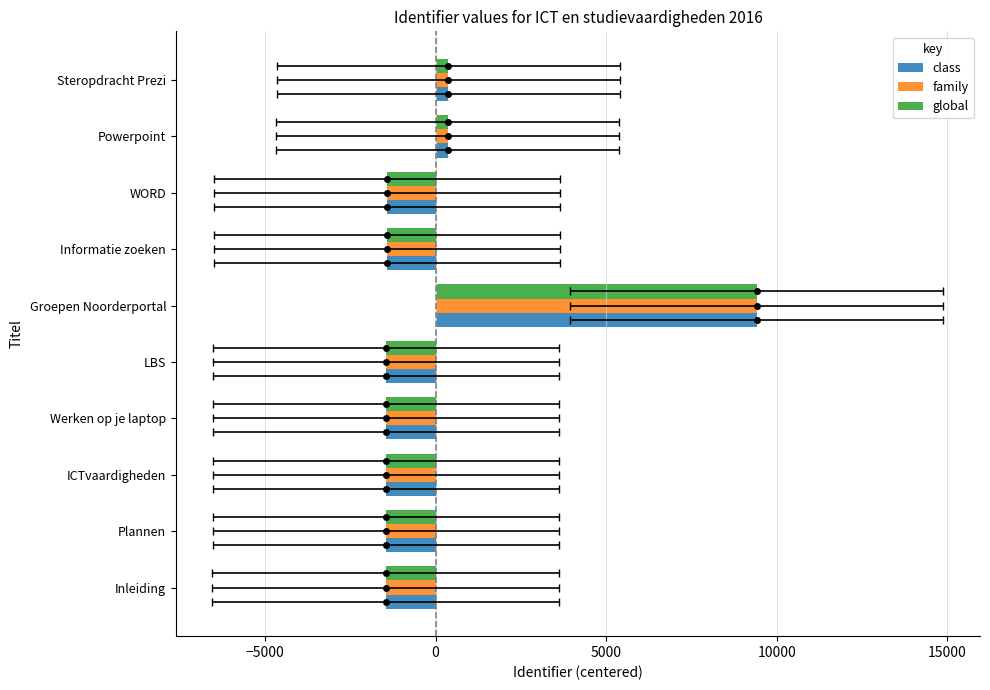

Reading left to right, what are all the values shown in this chart?

class: -1464.2	-1462.2	-1455.2	-1452.2	-1454.2	9410.8	-1429.2	-1425.2	356.8	374.8
family: -1464.2	-1462.2	-1455.2	-1452.2	-1454.2	9410.8	-1429.2	-1425.2	356.8	374.8
global: -1464.2	-1462.2	-1455.2	-1452.2	-1454.2	9410.8	-1429.2	-1425.2	356.8	374.8